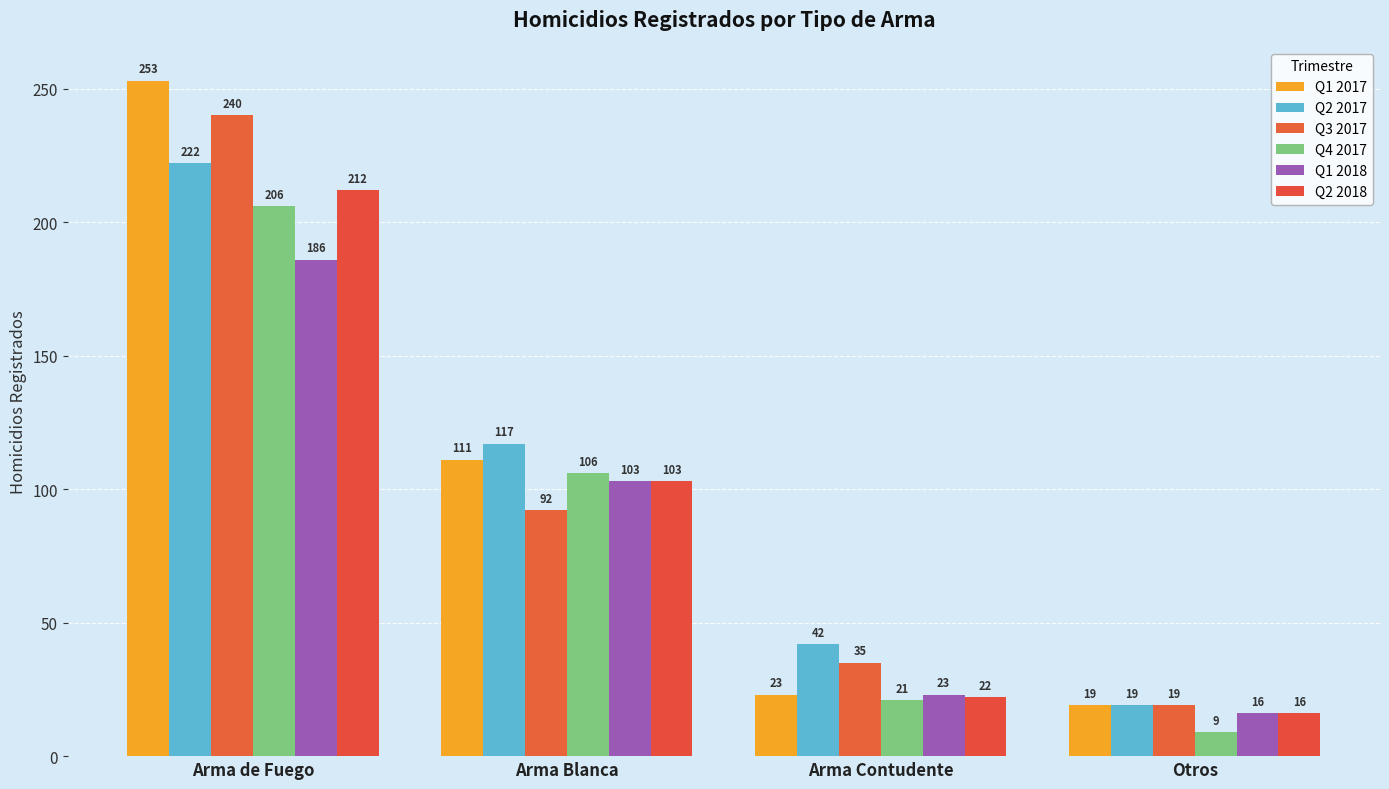

What is the label of the 2nd bar from the left?

Arma Blanca